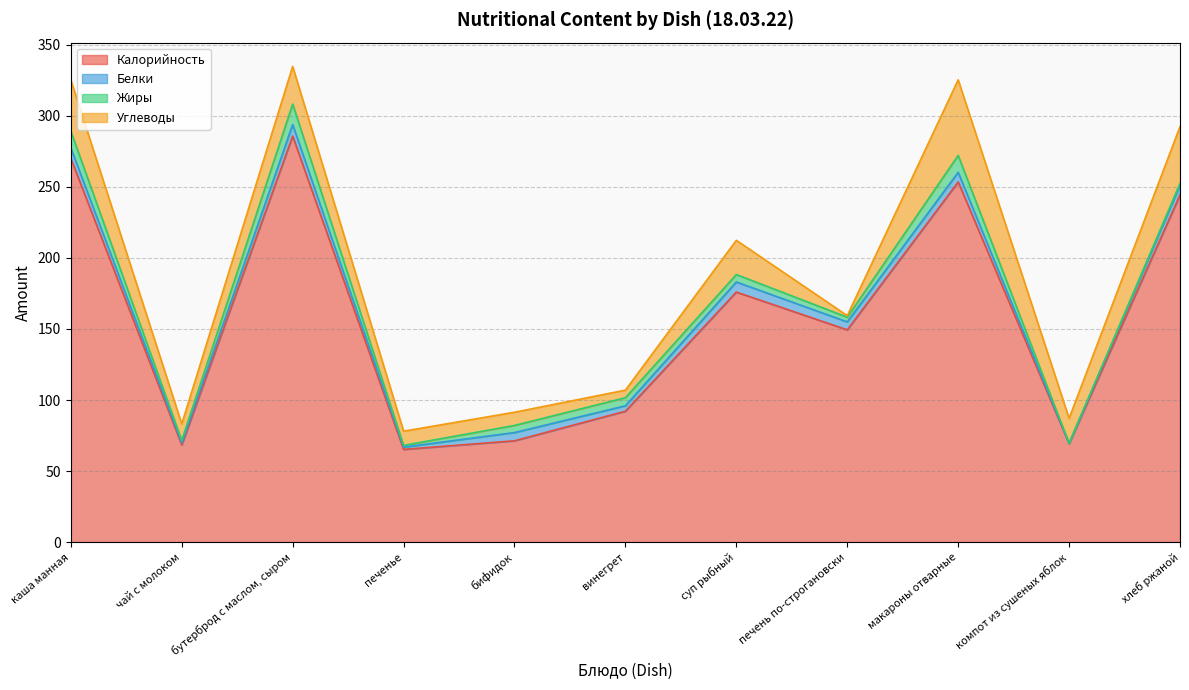

What is the spread (max minus min) of values at хлеб ржаной?

243.1